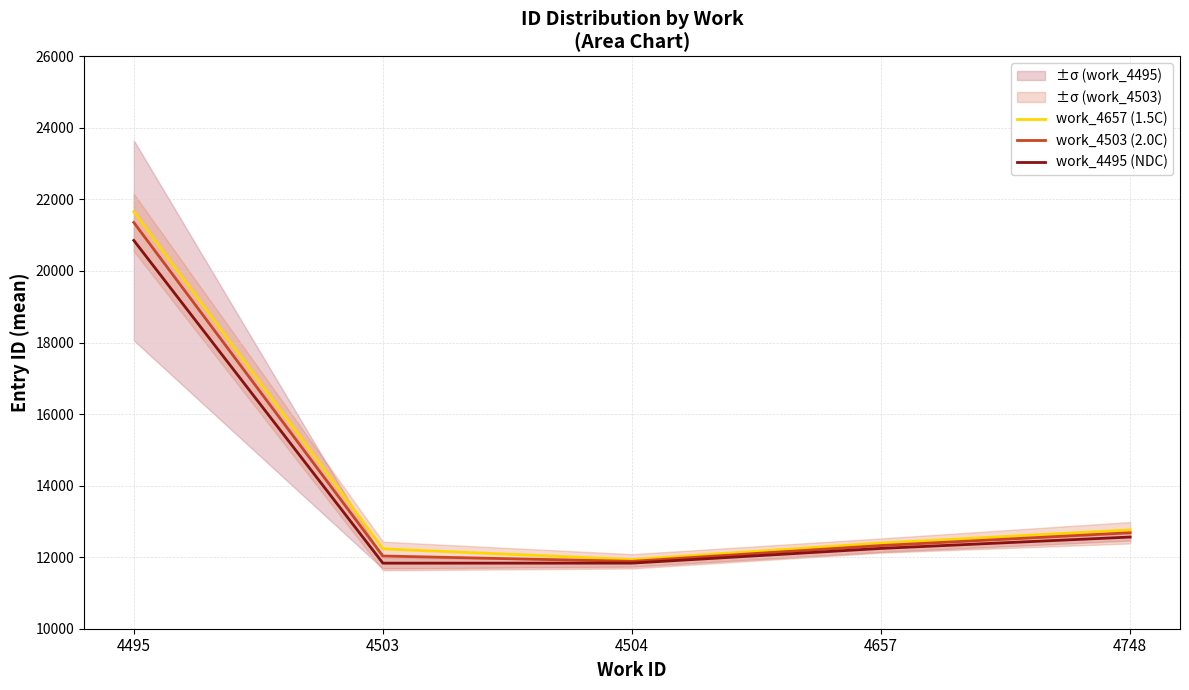

List the series in order of their peak value, lowest first.

work_4495 (NDC), work_4503 (2.0C), work_4657 (1.5C)